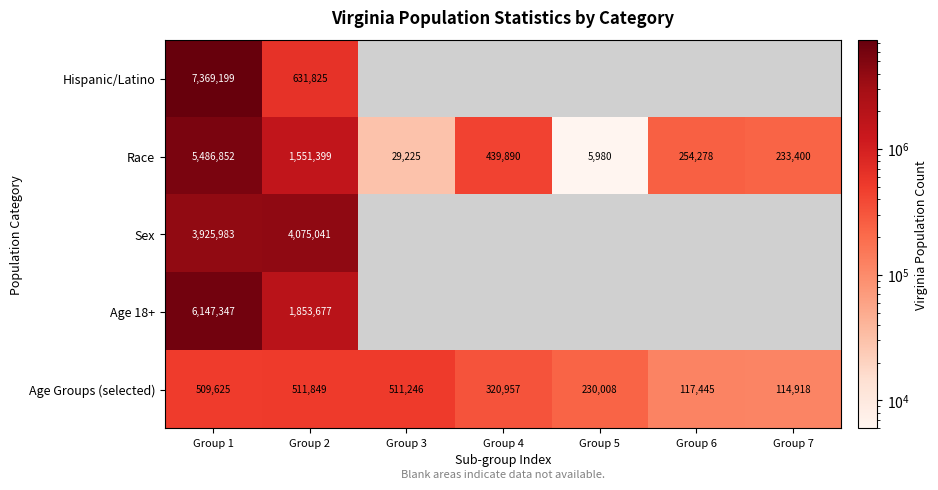

True or false: Sex has a value of 6769375.3 at Group 2.

False